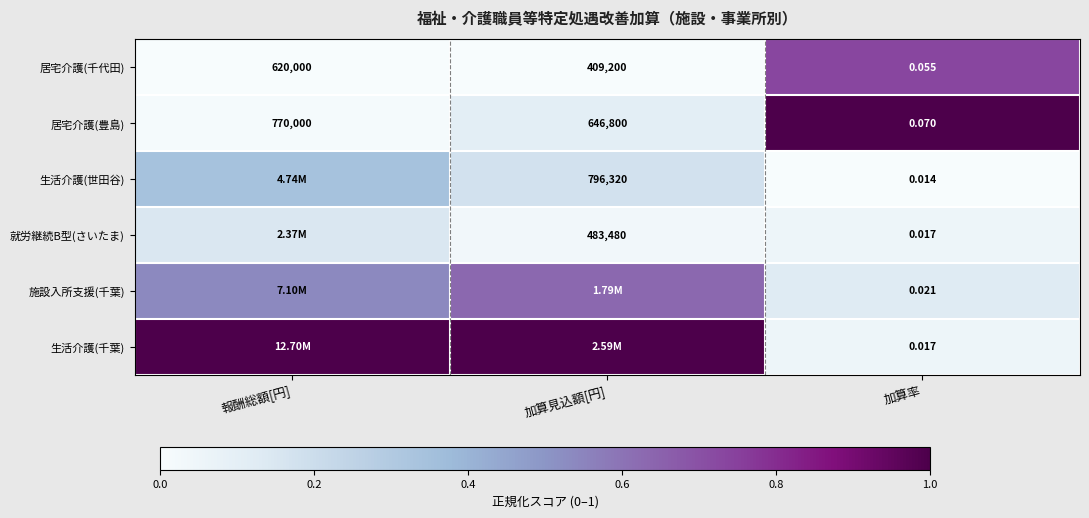

Which category has the highest value in the 生活介護(世田谷) series?

報酬総額[円]